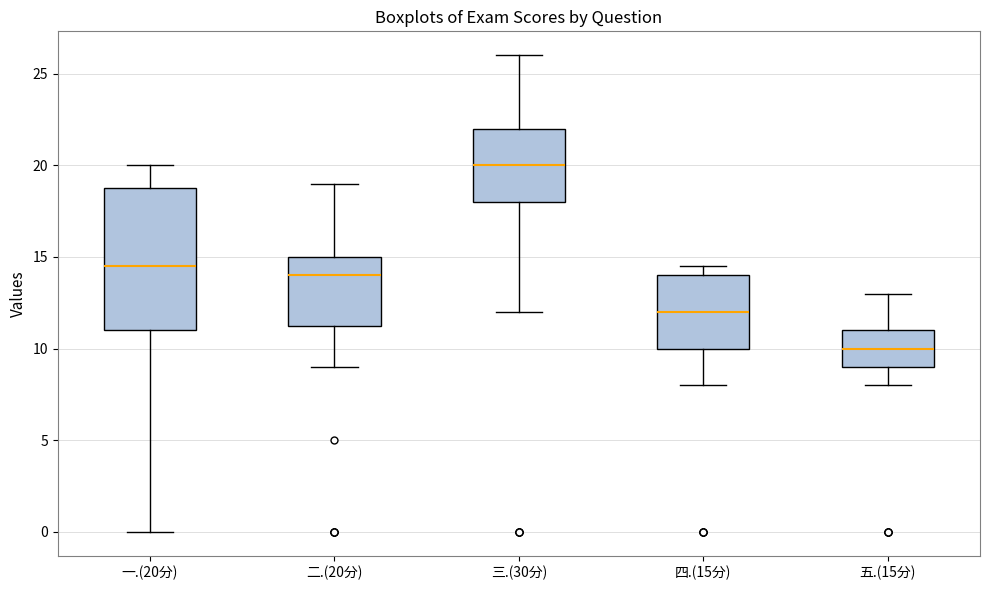

Where does the upper whisker of the box for 三.(30分) end on the y-axis? The values are not printed on the chart, so give them approximately, as read against the axis.

26.0